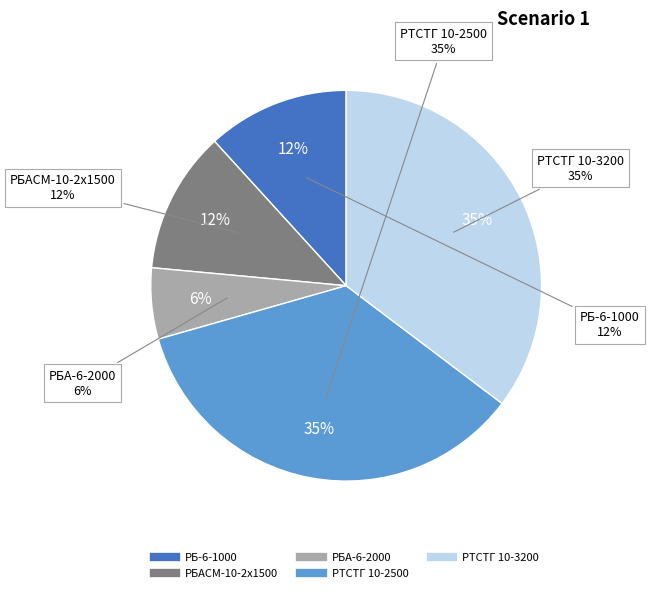

Is there any slice that represents more than half of the pie?

No